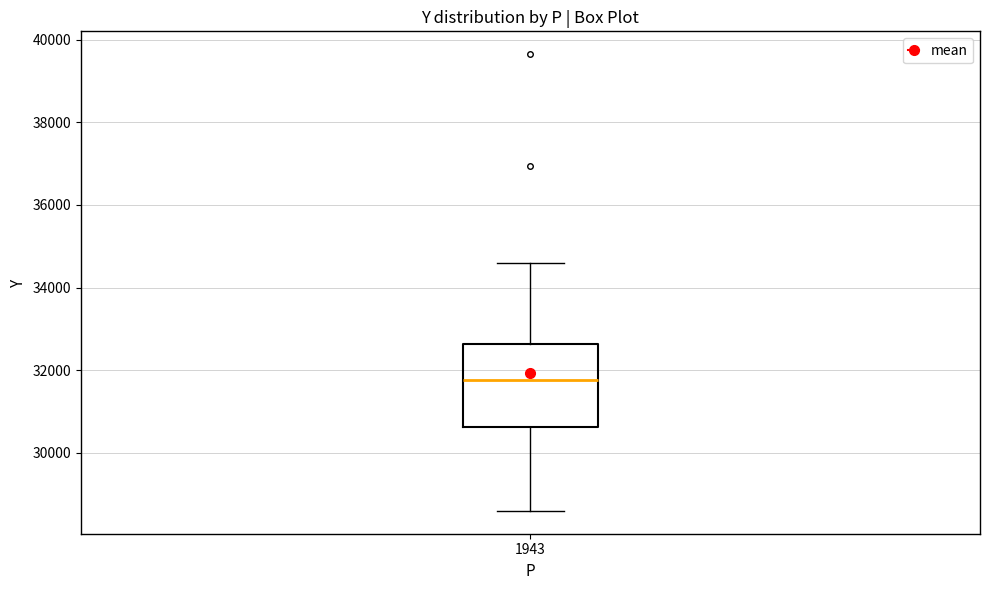

Transcribe this box plot: give where the median line is, the range the box spans, and where the two whiskers end, as read against the y-axis. The values are not printed on the chart, so give them approximately, as read against the axis.

median 31800, box 30600 to 32600, whiskers 28600 to 34600